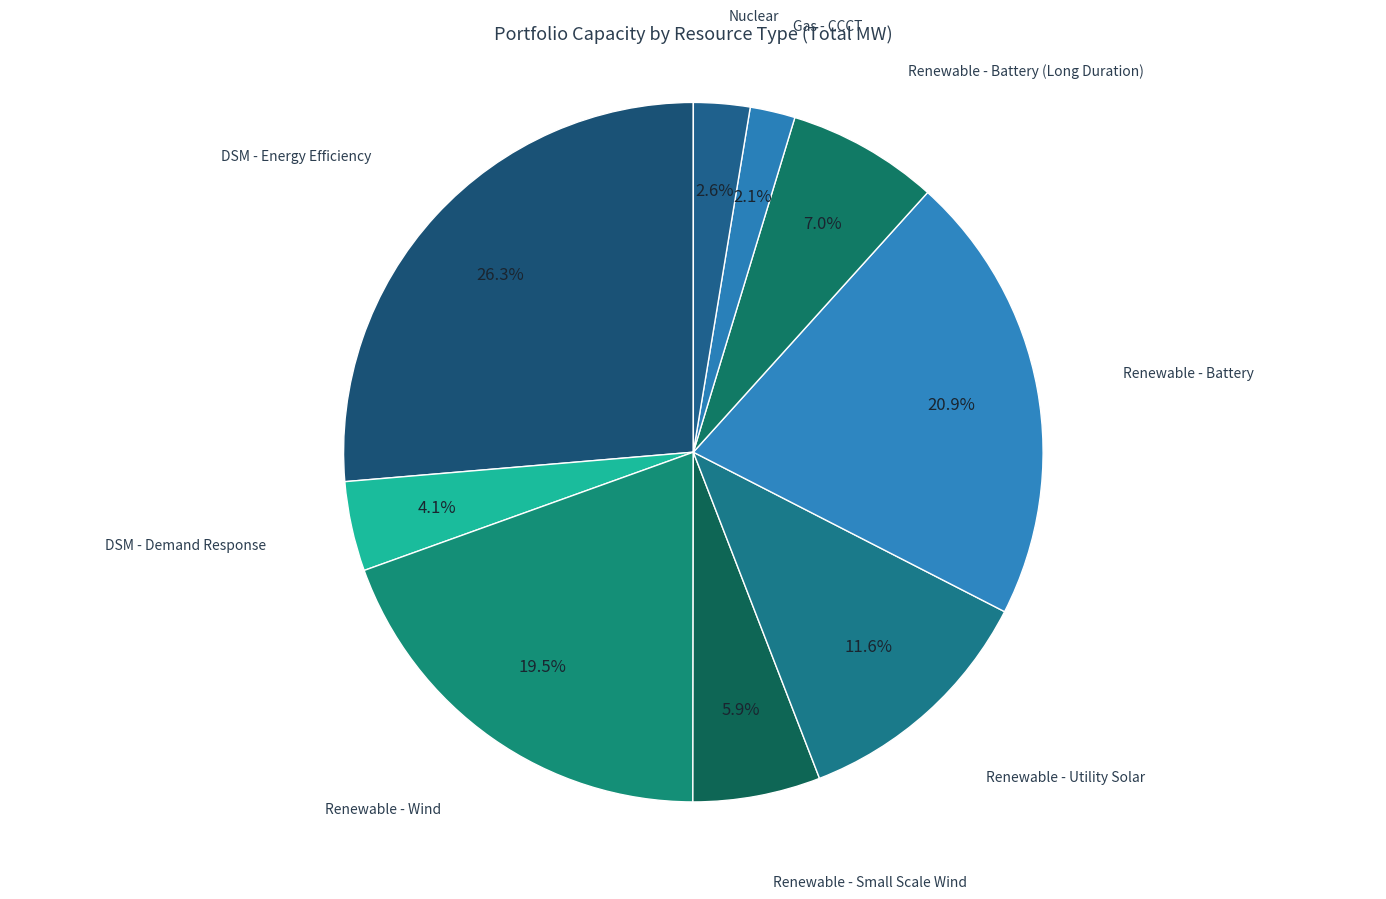

What is the ratio of the value at Renewable - Battery (Long Duration) to the value at Renewable - Small Scale Wind?

1.2